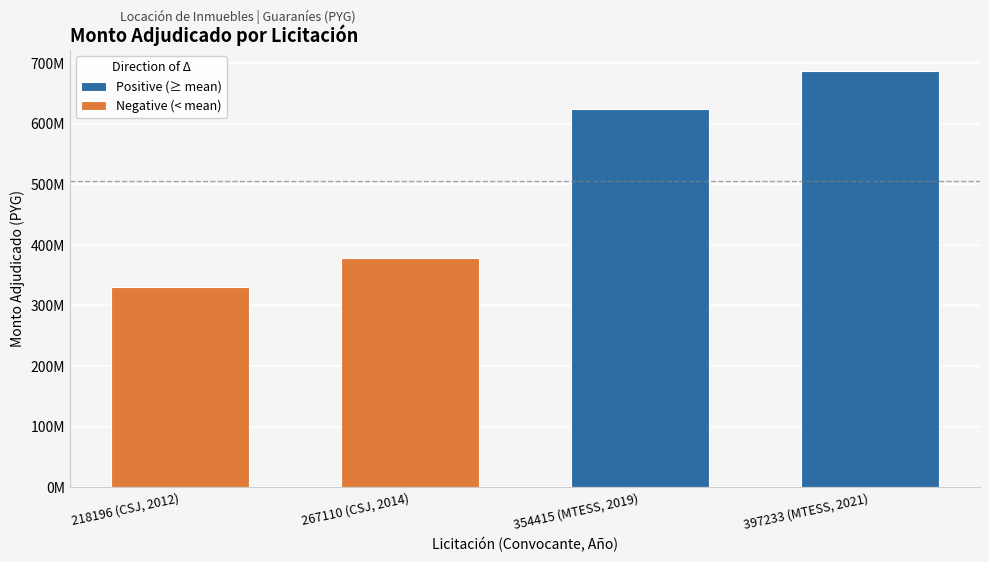

What is the value of the Positive (≥ mean) bar at the 1st from the left?

625000000